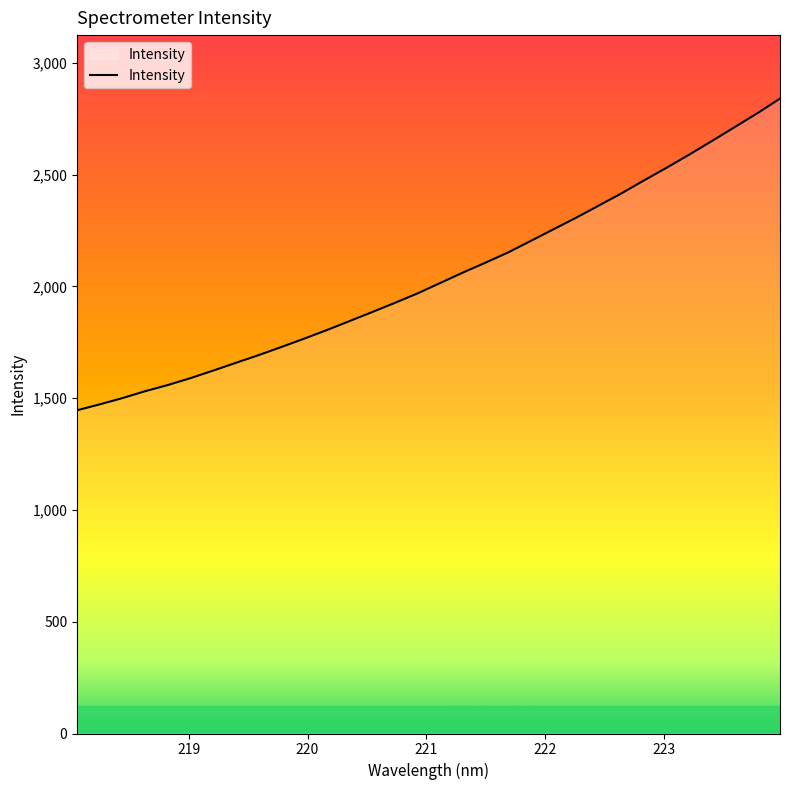

What is the smallest value displayed?

1446.1